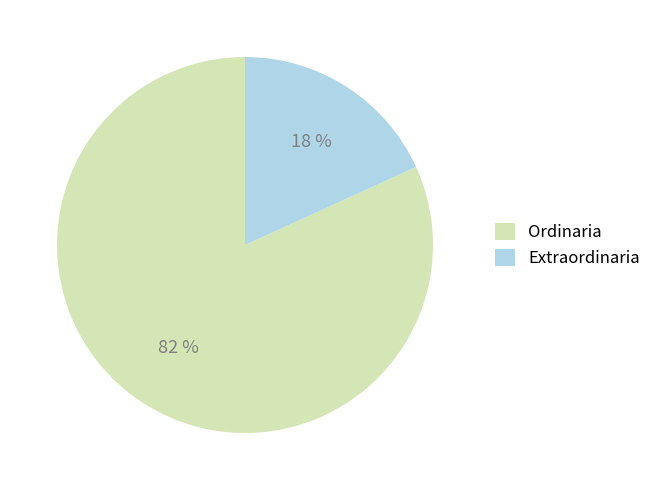

Approximately how many times larger is the value at Extraordinaria compared to Ordinaria?

0.2